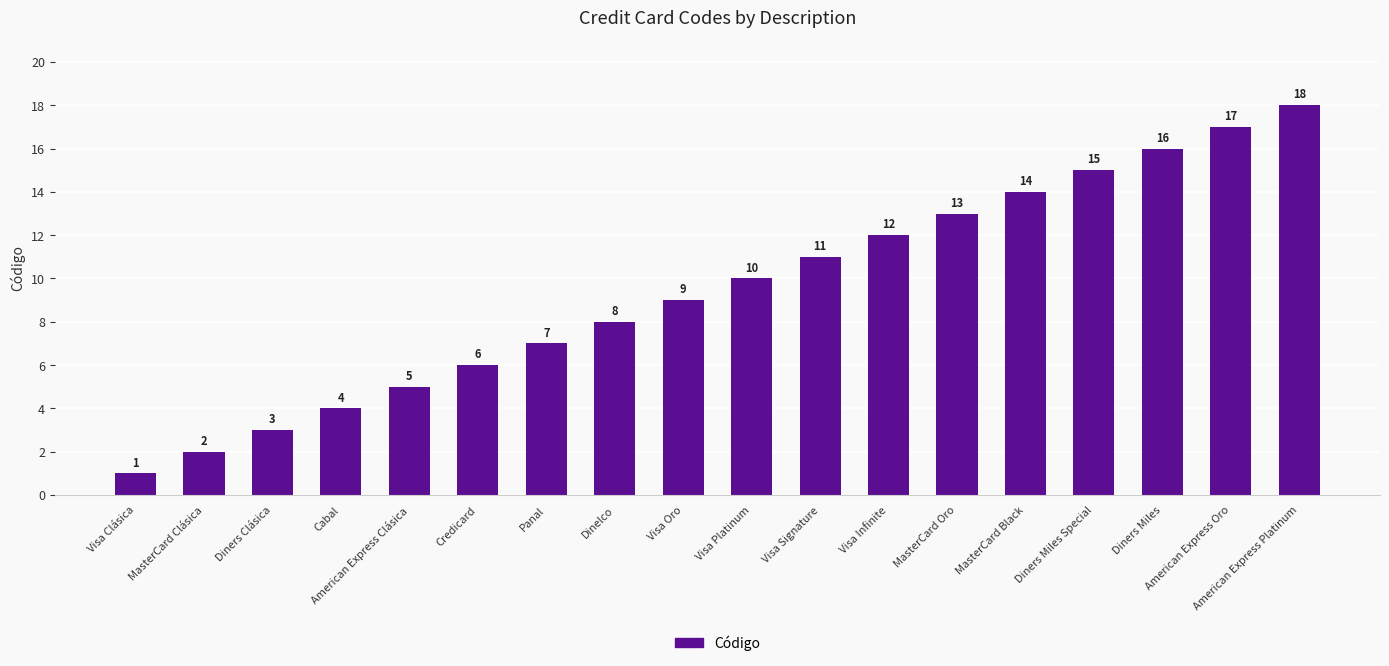

Which label corresponds to the largest value in the chart?

American Express Platinum